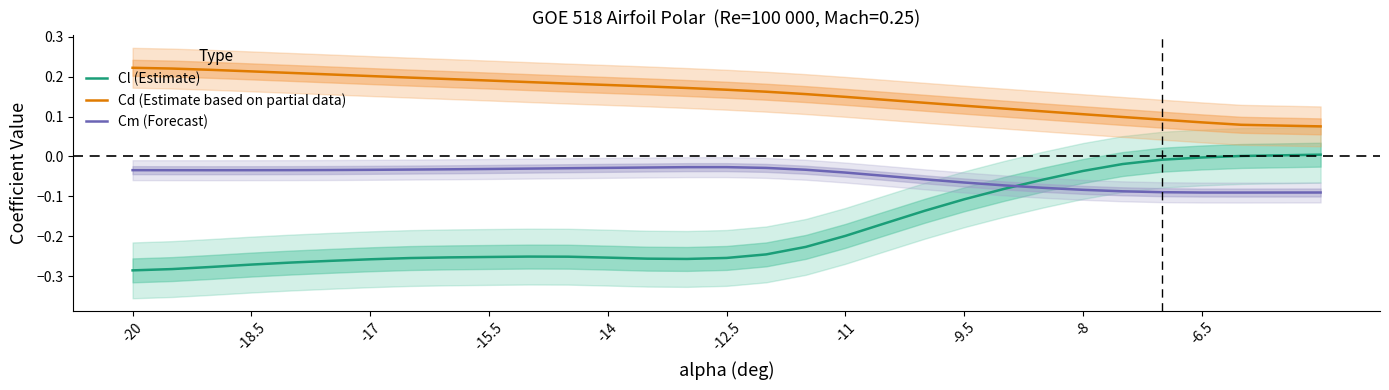

Which category has the lowest value in the Cl (Estimate) series?

-20